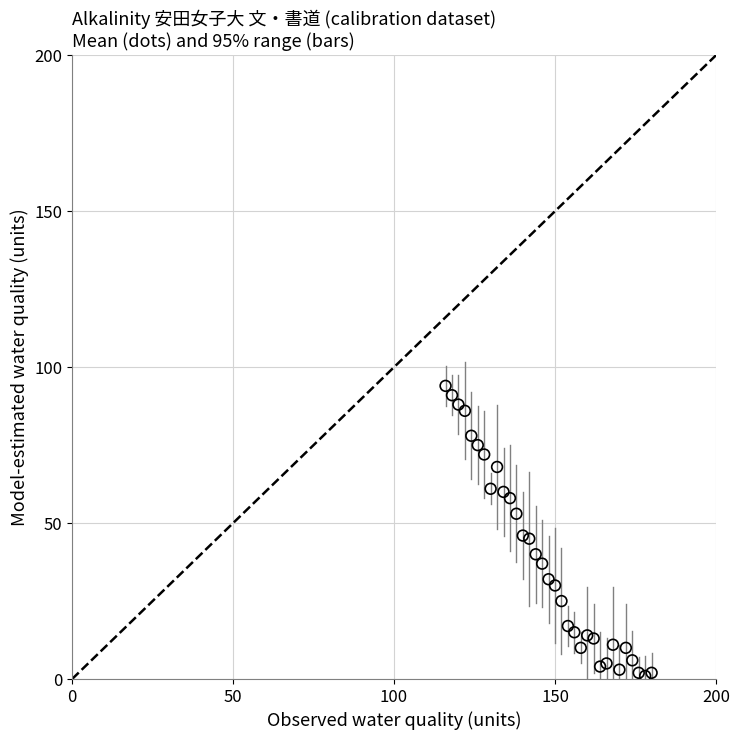

What is the range of X values (max minus min)?

64